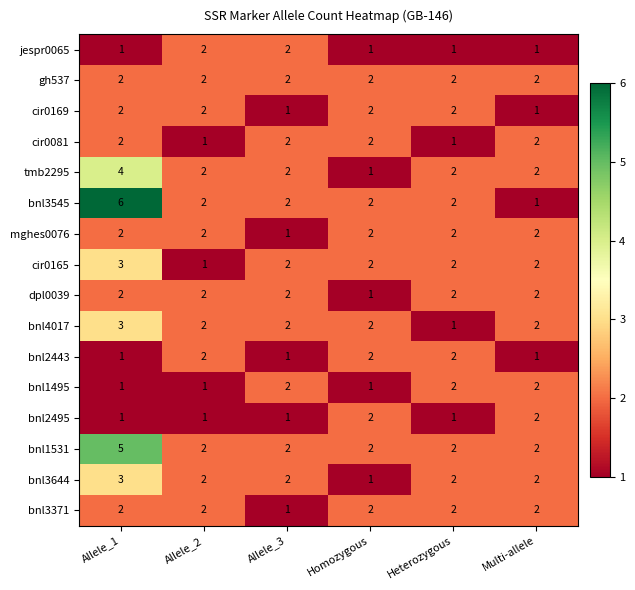

Which series has the largest range (max minus min)?

bnl3545